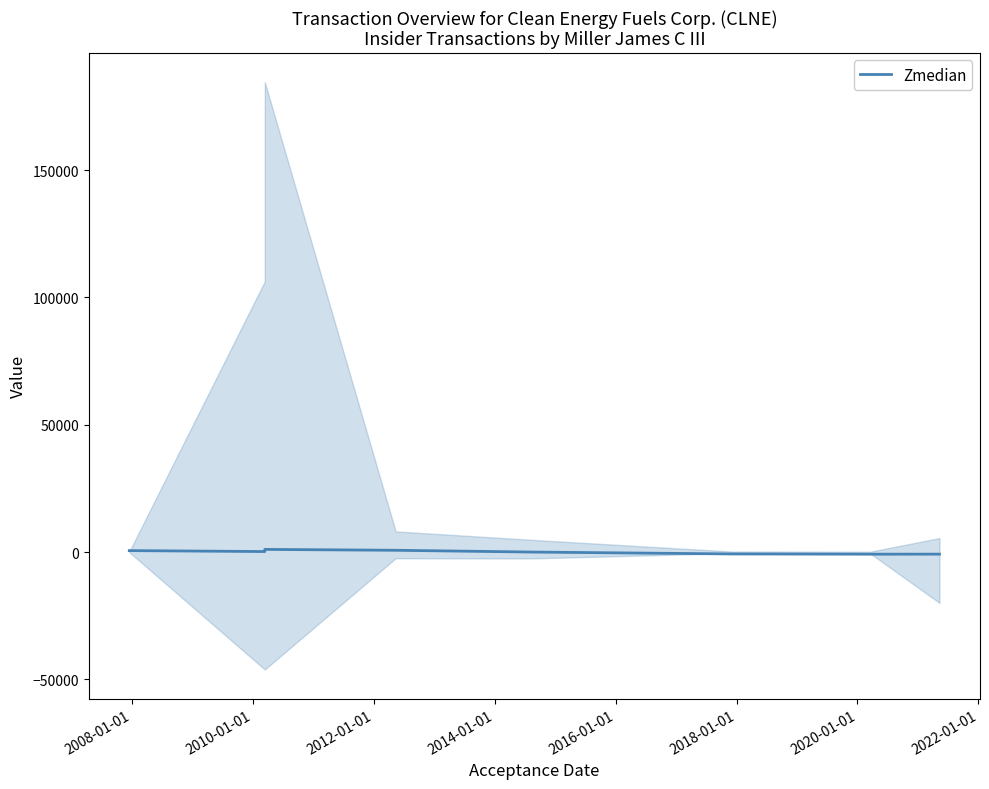

How many values are below 182?

4